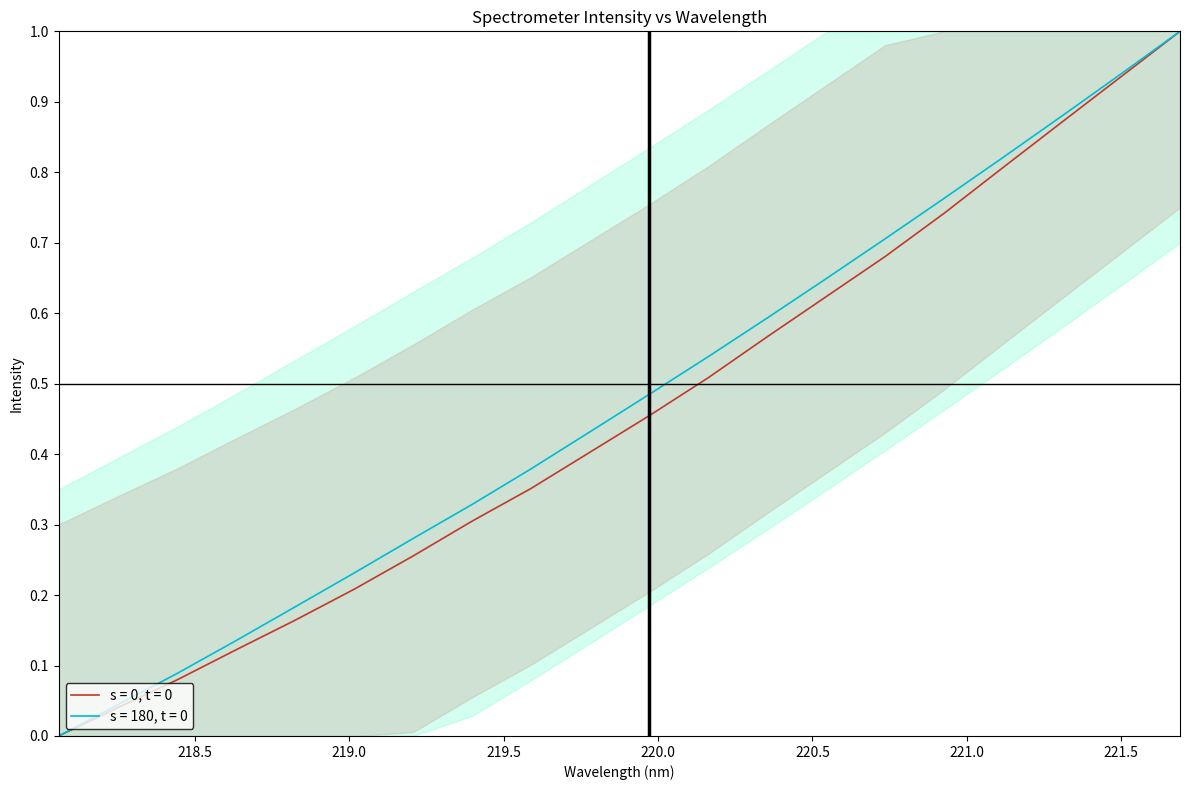

Reading right to left, what are all the values shown in this chart?

s = 0, t = 0: 1.0	0.9	0.9	0.8	0.7	0.7	0.6	0.6	0.5	0.5	0.4	0.4	0.3	0.3	0.2	0.2	0.1	0.1	0.0	0.0
s = 180, t = 0: 1.0	0.9	0.9	0.8	0.8	0.7	0.6	0.6	0.5	0.5	0.4	0.4	0.3	0.3	0.2	0.2	0.1	0.1	0.0	0.0